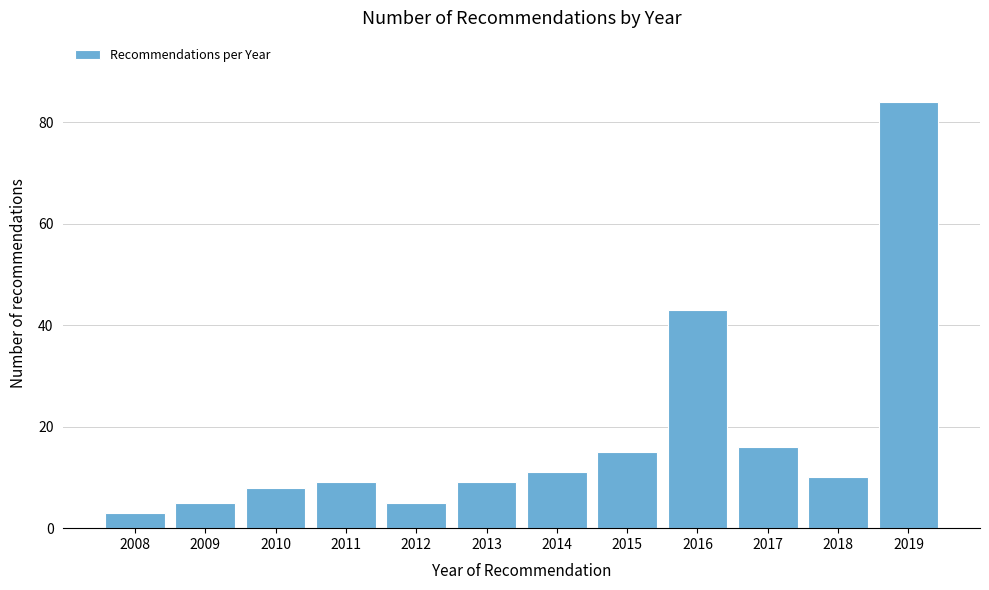

Reading left to right, list all the values displayed in this chart.

2008=3	2009=5	2010=8	2011=9	2012=5	2013=9	2014=11	2015=15	2016=43	2017=16	2018=10	2019=84